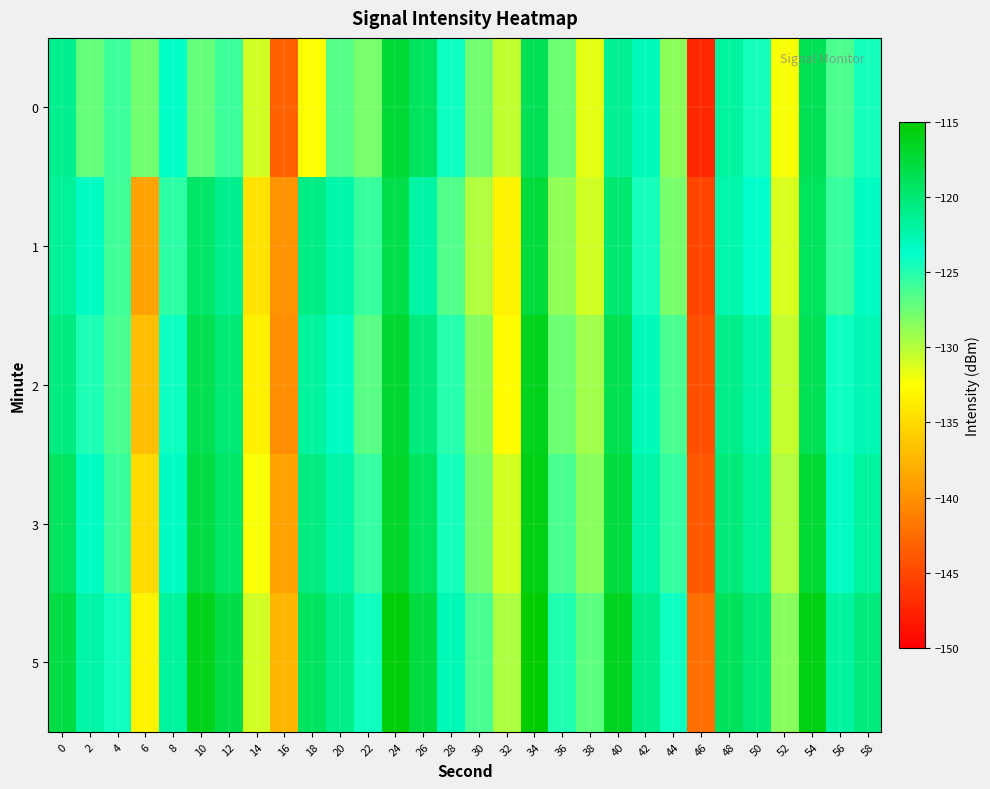

Which has a higher value, 16 or 32?

32